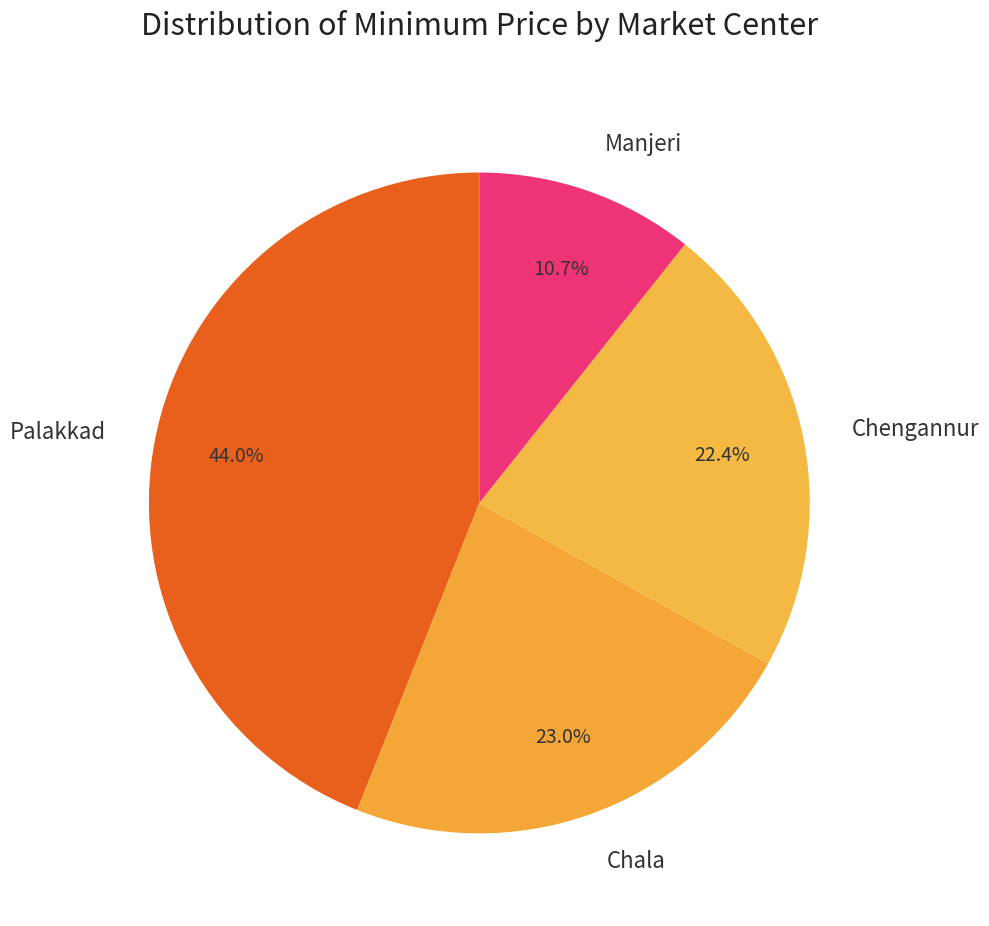

What is the ratio of the value at Manjeri to the value at Chala?

0.5